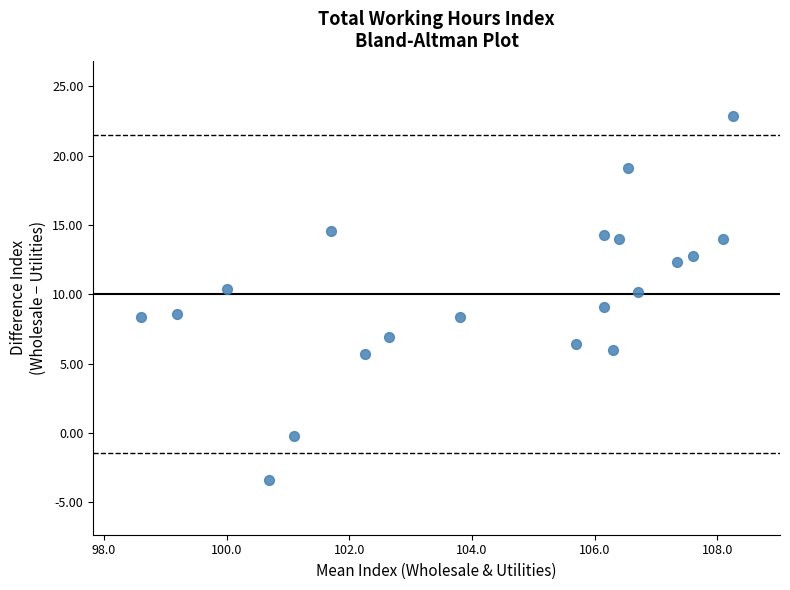

What is the range of X values (max minus min)?

9.7